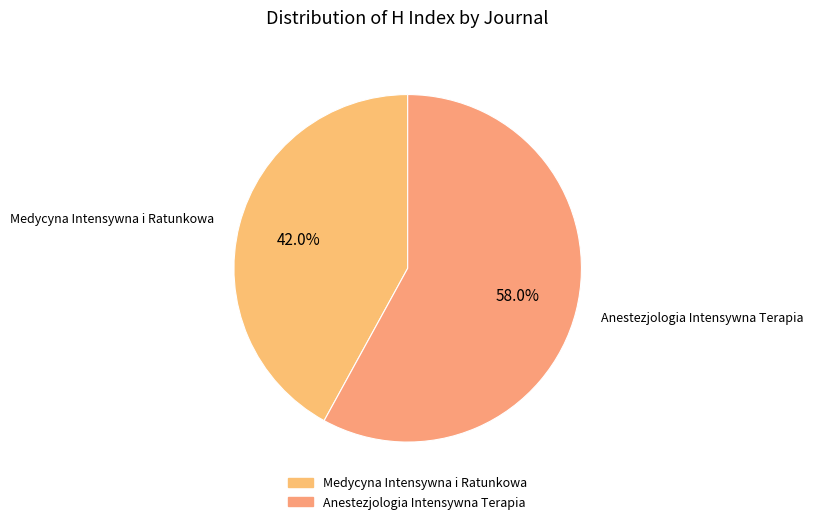

Which category has the biggest portion of the pie?

Anestezjologia Intensywna Terapia